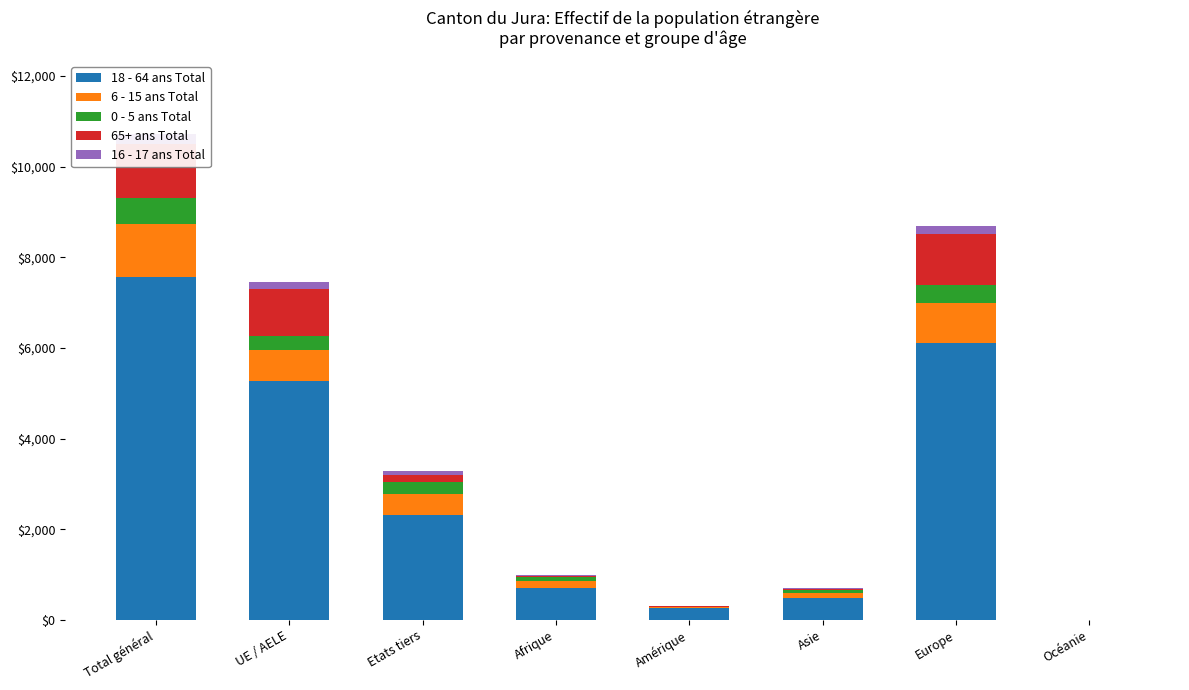

How many bars are there in each group?

5